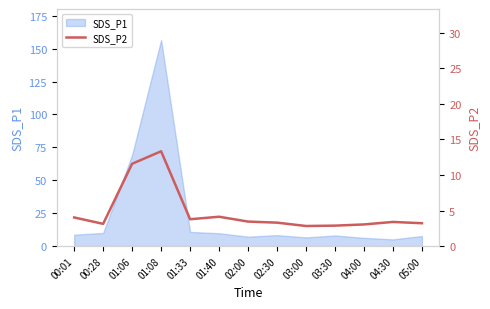

List the labels in order of value, largest first.

01:08, 01:06, 01:40, 00:01, 01:33, 02:00, 04:30, 02:30, 05:00, 00:28, 04:00, 03:30, 03:00